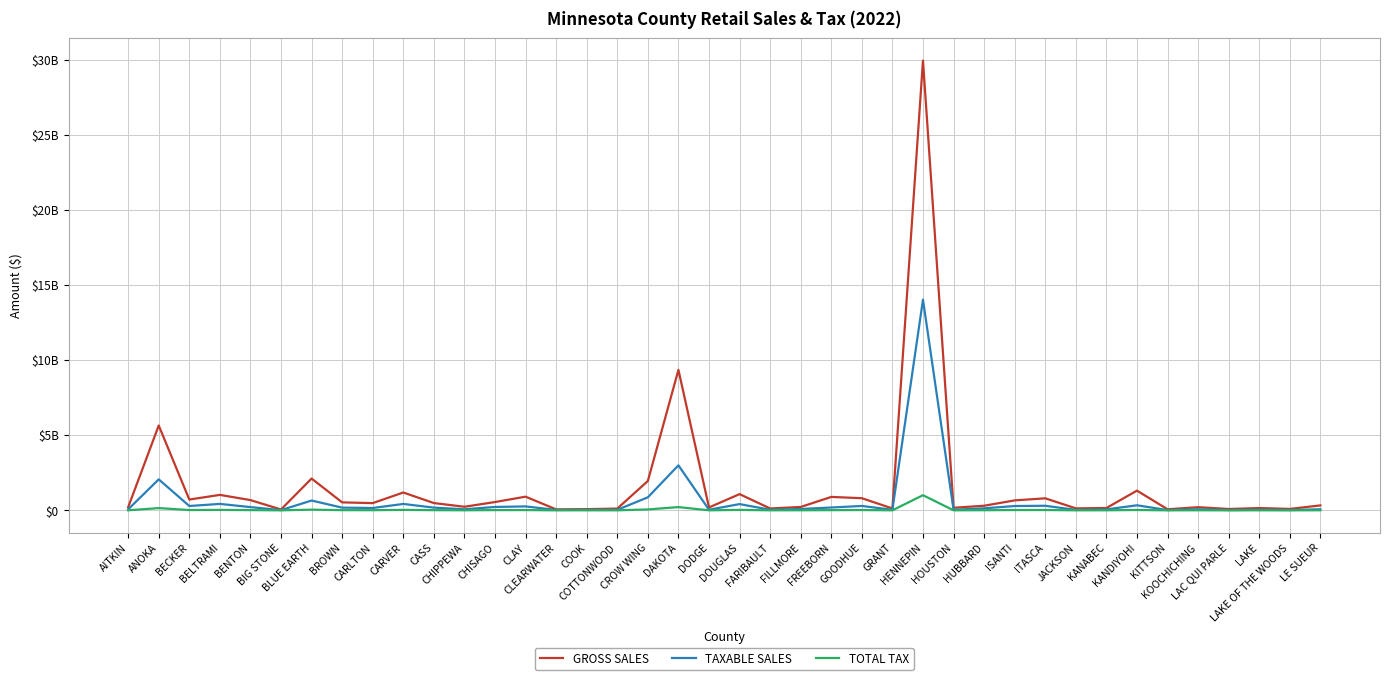

Is the value of GROSS SALES at GOODHUE greater than the value of TAXABLE SALES at GOODHUE?

Yes